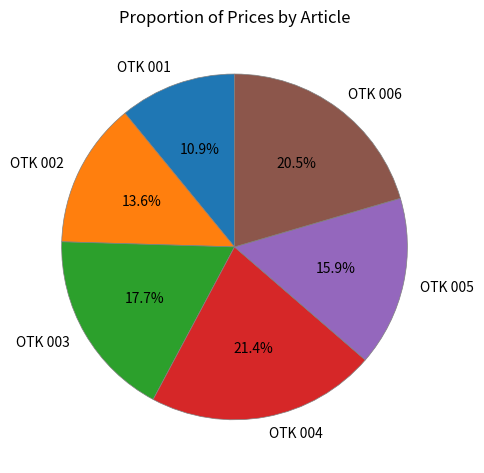

To the nearest percent, what is the difference between the OTK 002 and OTK 005 slice percentages?

2%